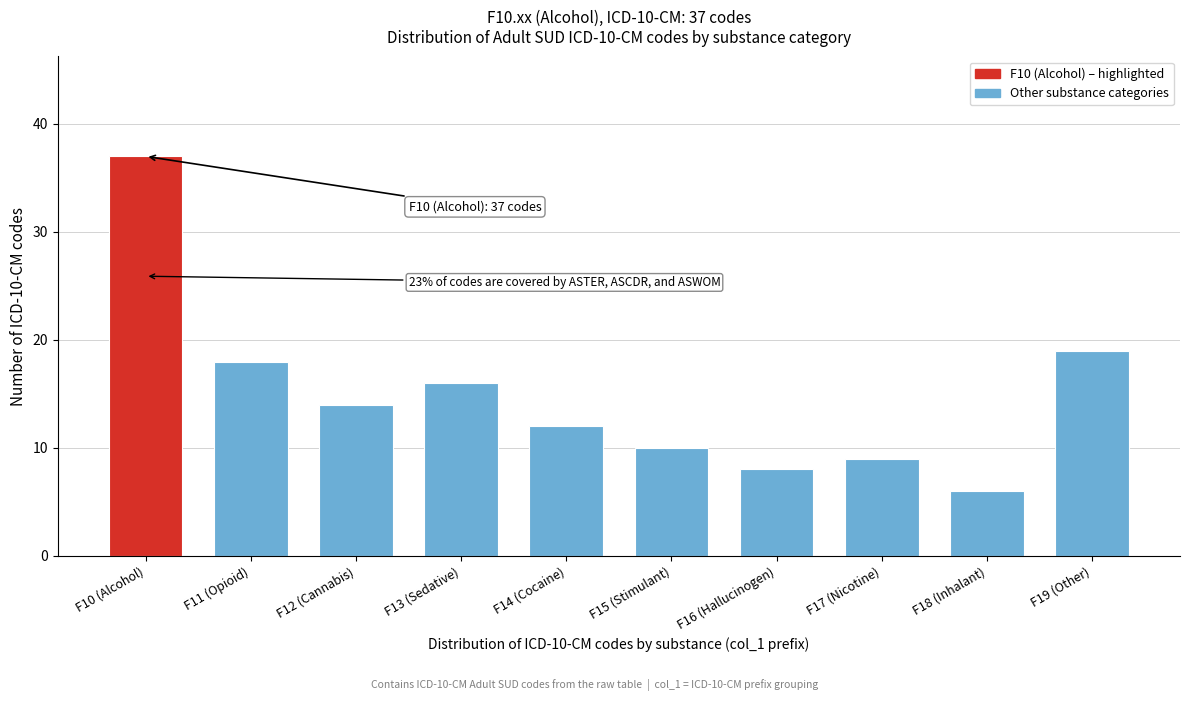

Reading left to right, what are all the values shown in this chart?

F10 (Alcohol)=37	F11 (Opioid)=18	F12 (Cannabis)=14	F13 (Sedative)=16	F14 (Cocaine)=12	F15 (Stimulant)=10	F16 (Hallucinogen)=8	F17 (Nicotine)=9	F18 (Inhalant)=6	F19 (Other)=19